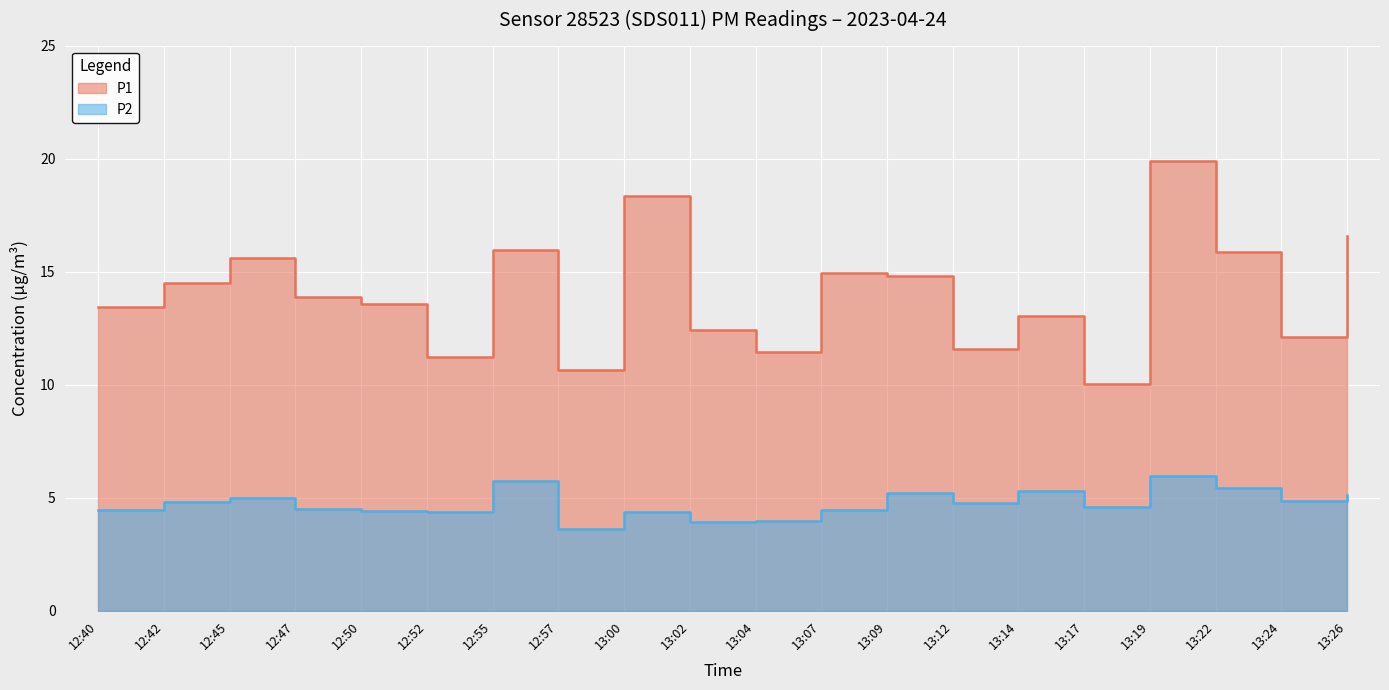

What is the label of the 18th point from the right?

12:45